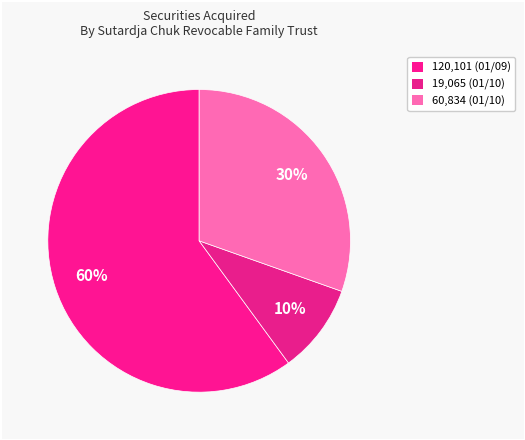

Count the number of slices in the pie.

3